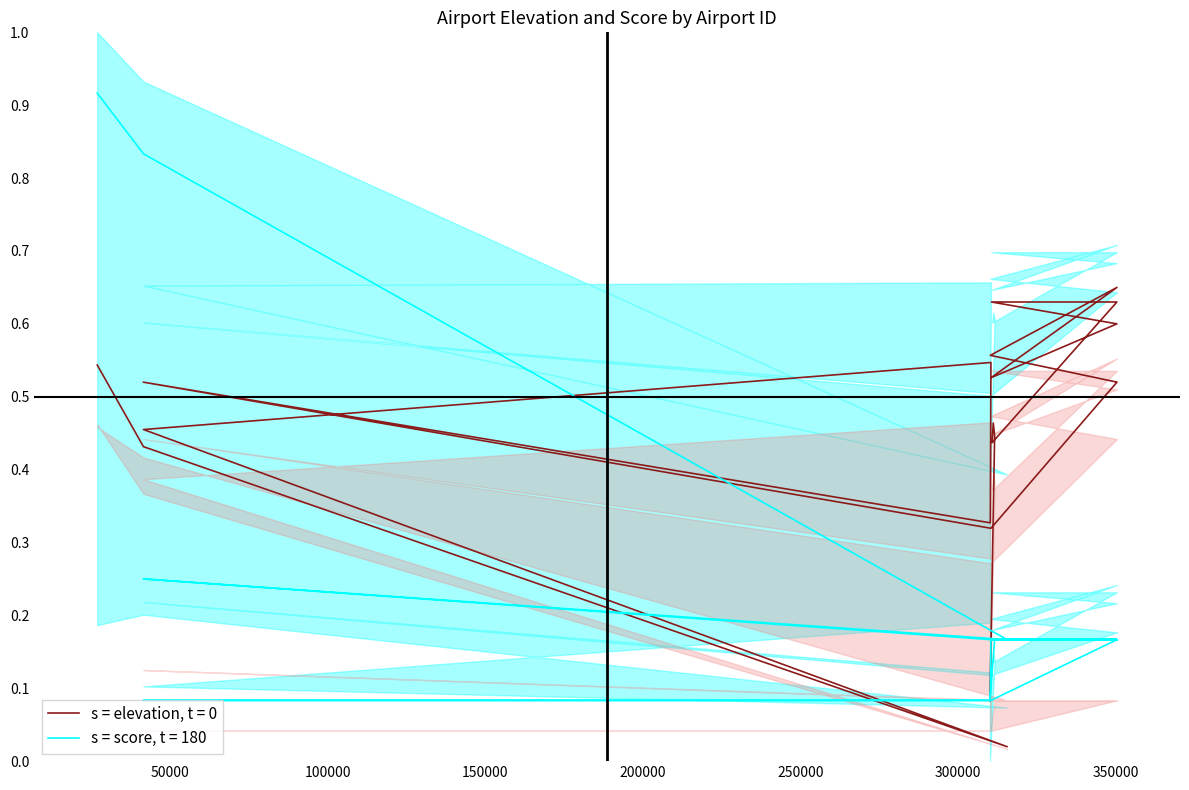

What is the label of the 6th point from the left?

310271